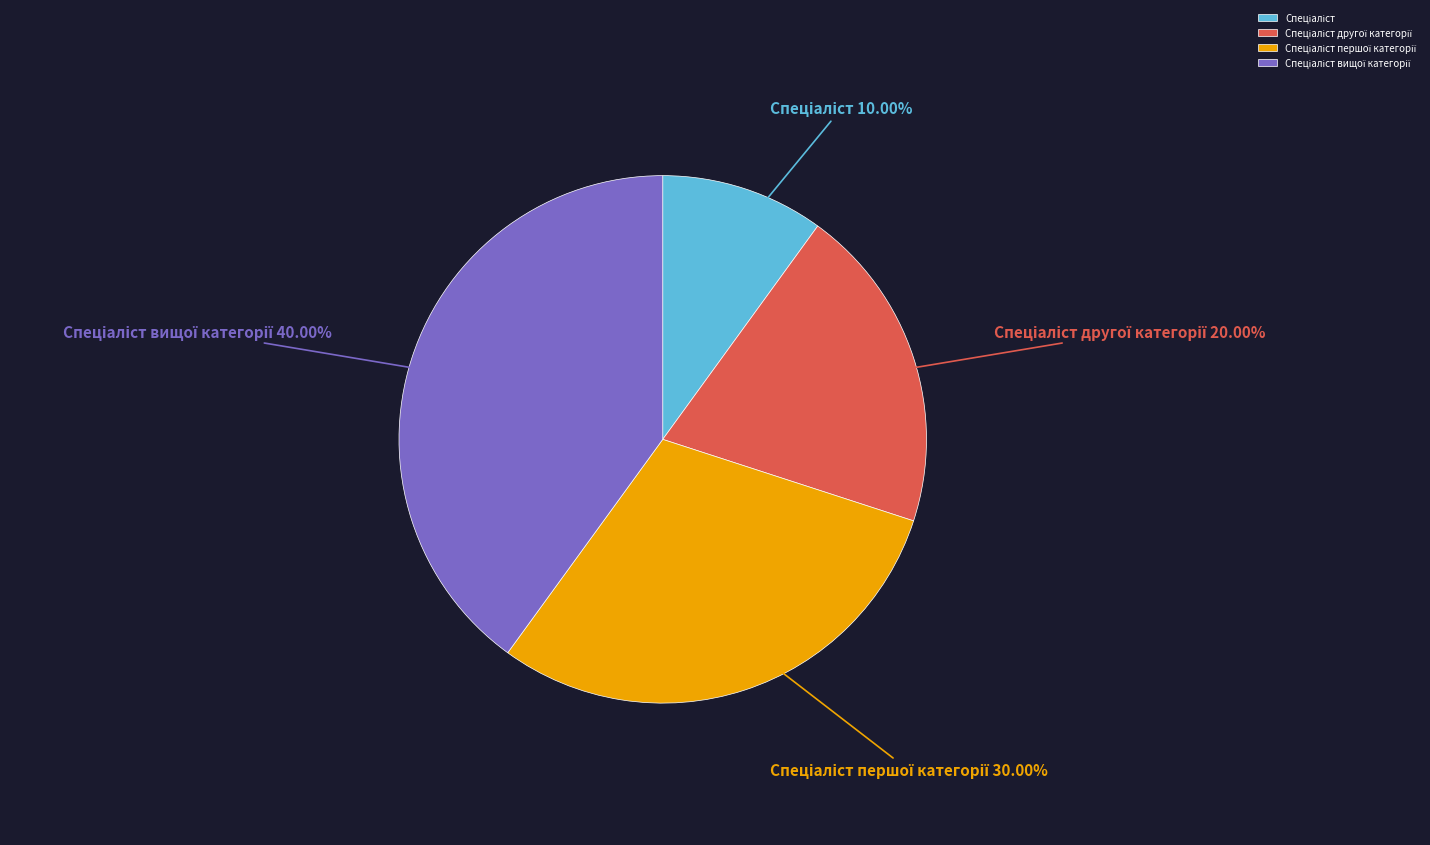

Is there any slice that represents more than half of the pie?

No